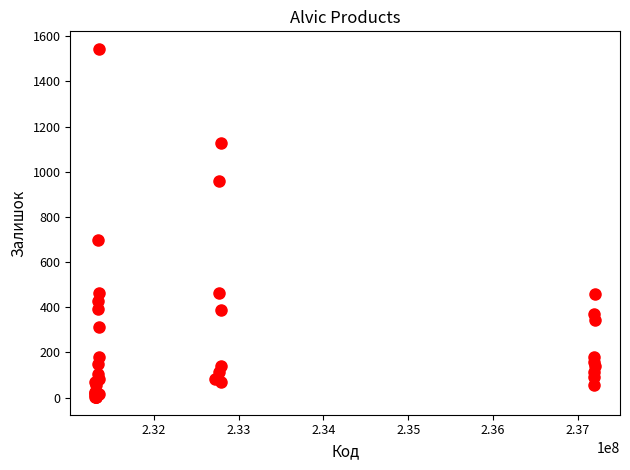

What Y value in the scatter plot is closest to 773?

697